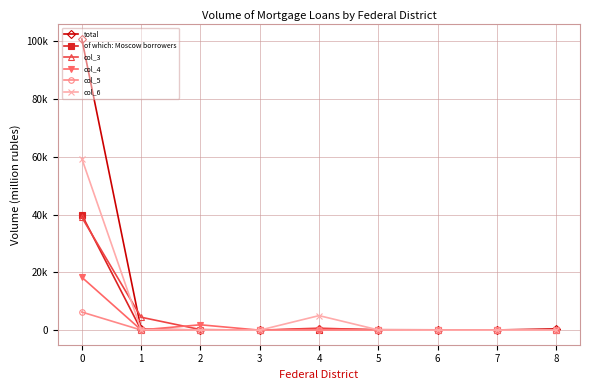

Reading left to right, transcribe all the data shown in this chart.

total: 100760	354	68	0	411	155	117	76	434
of which: Moscow borrowers: 39948	97	17	0	227	95	48	43	144
col_3: 39060	4476	207	0	697	58	45	114	14
col_4: 18318	93	1861	0	123	29	16	4	5
col_5: 6269	45	61	4	9	1	0	0	2
col_6: 59402	213	21	0	5034	89	23	22	11